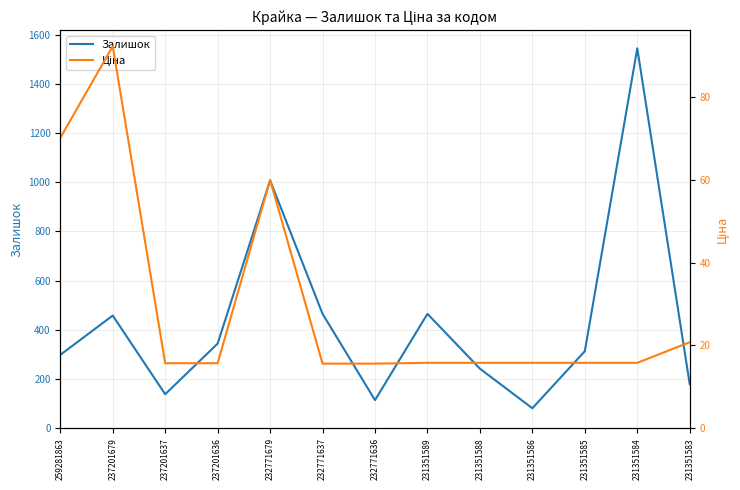

In Залишок, how many points are lower than both neighbors (excluding endpoints)?

3